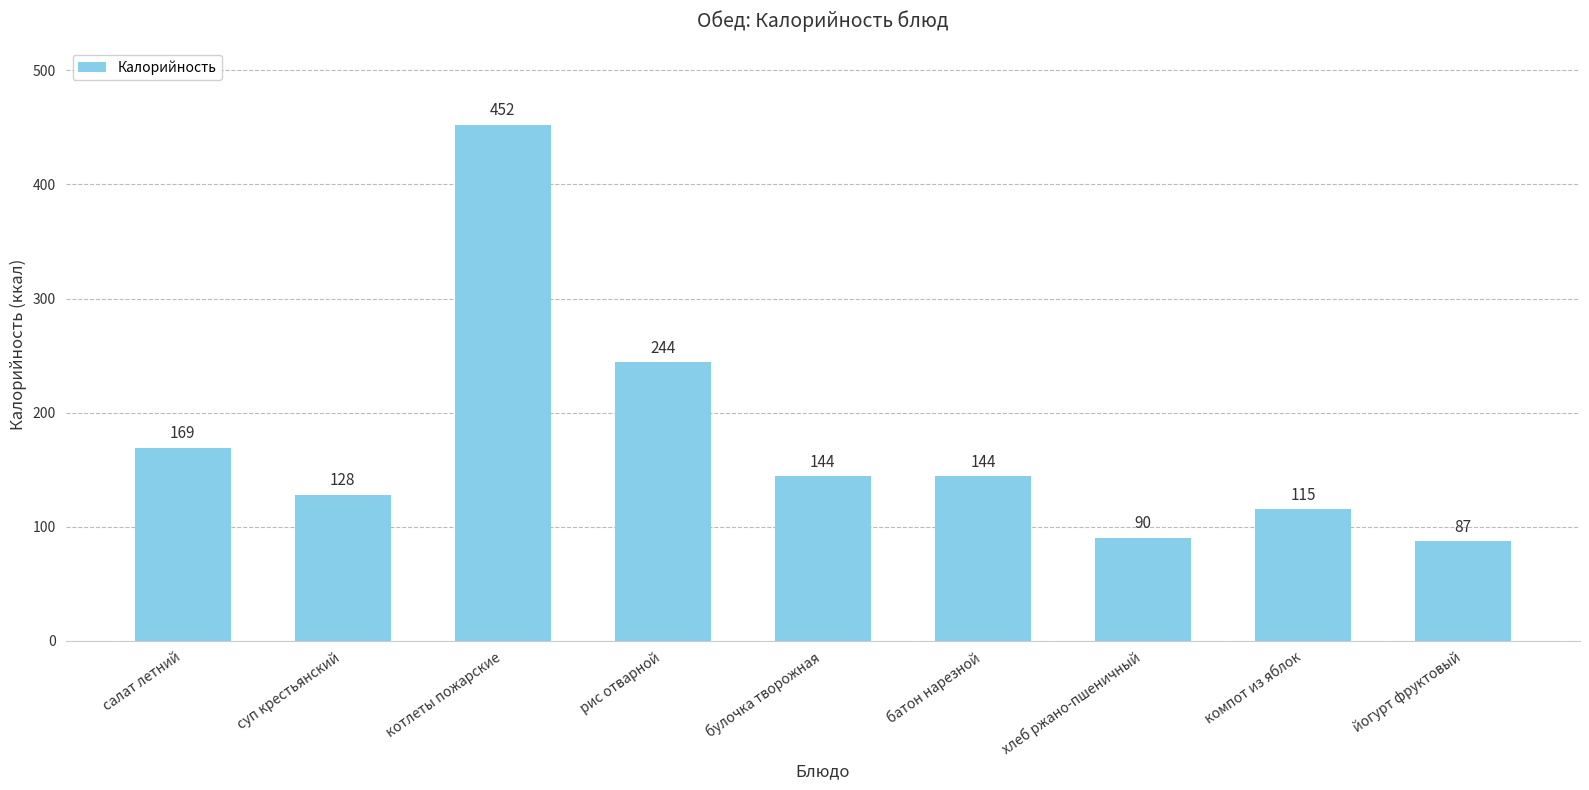

What is the greatest value displayed?

452